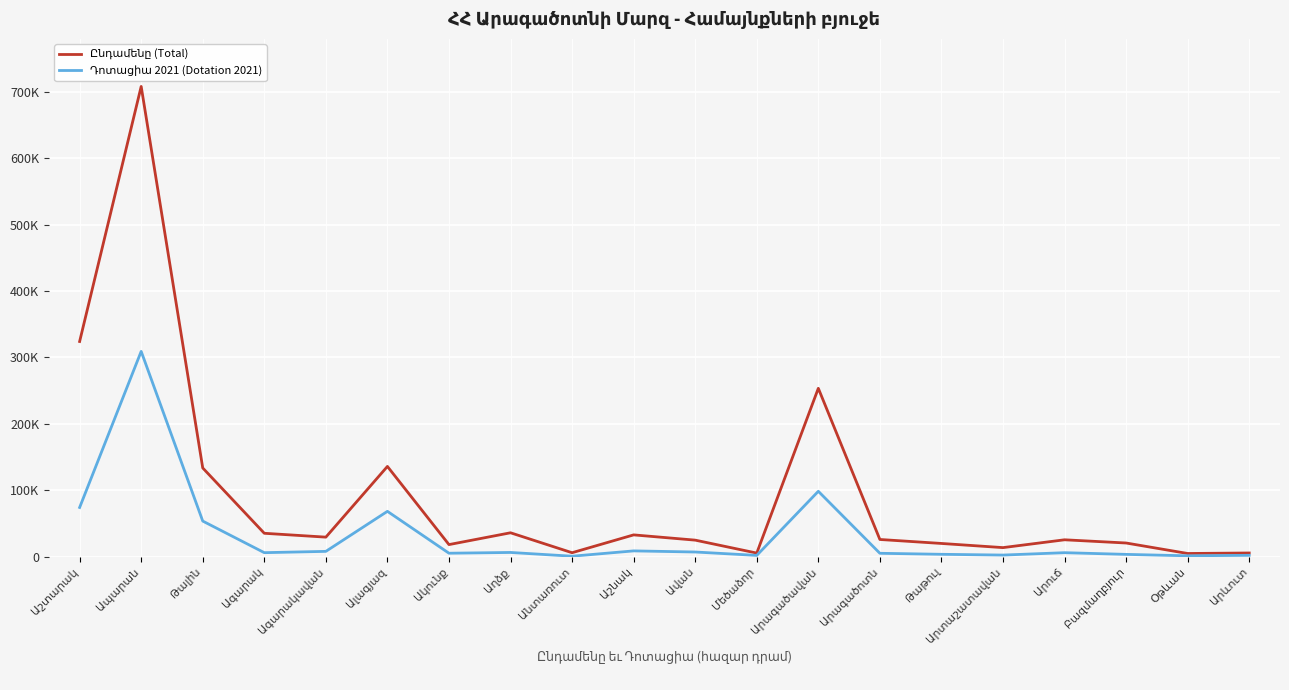

List the series in order of their peak value, highest first.

Ընդամենը (Total), Դոտացիա 2021 (Dotation 2021)